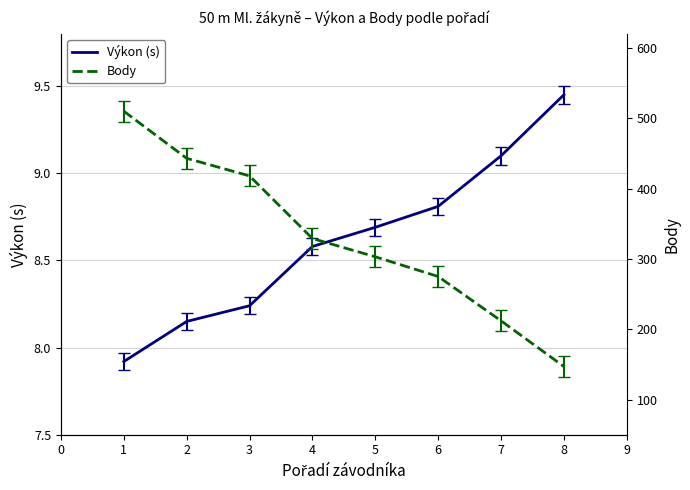

The Výkon (s) series shows 15.4 at 4. True or false?

False